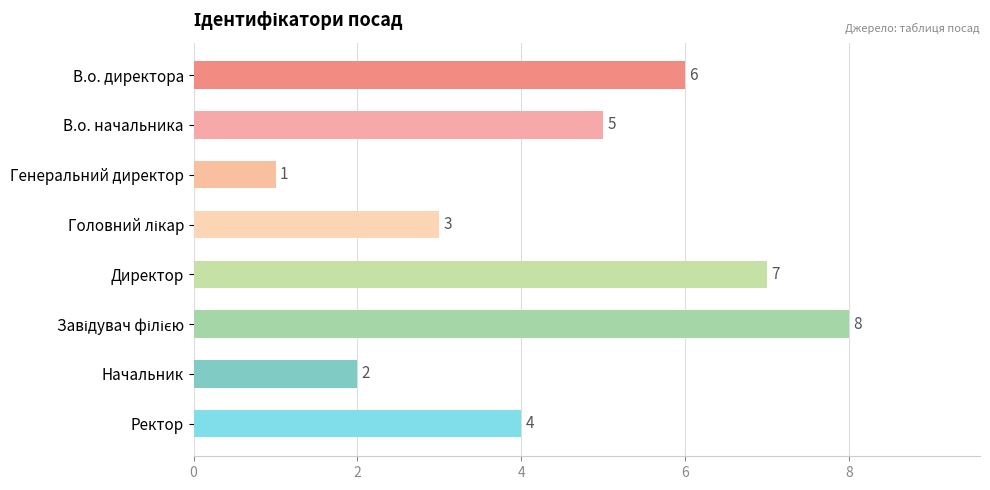

Is it true that the value at В.о. начальника is 2?

False